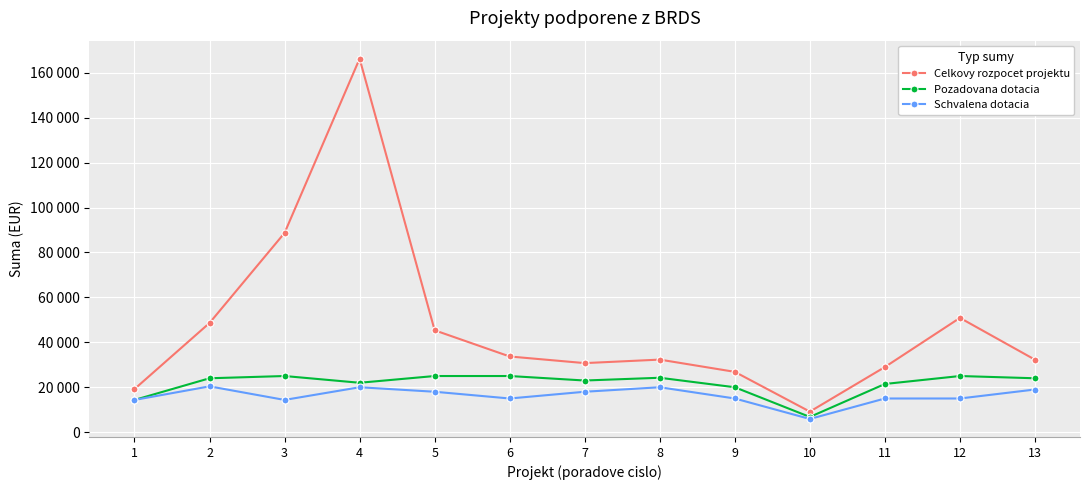

The Pozadovana dotacia series shows 24227 at 8. True or false?

True